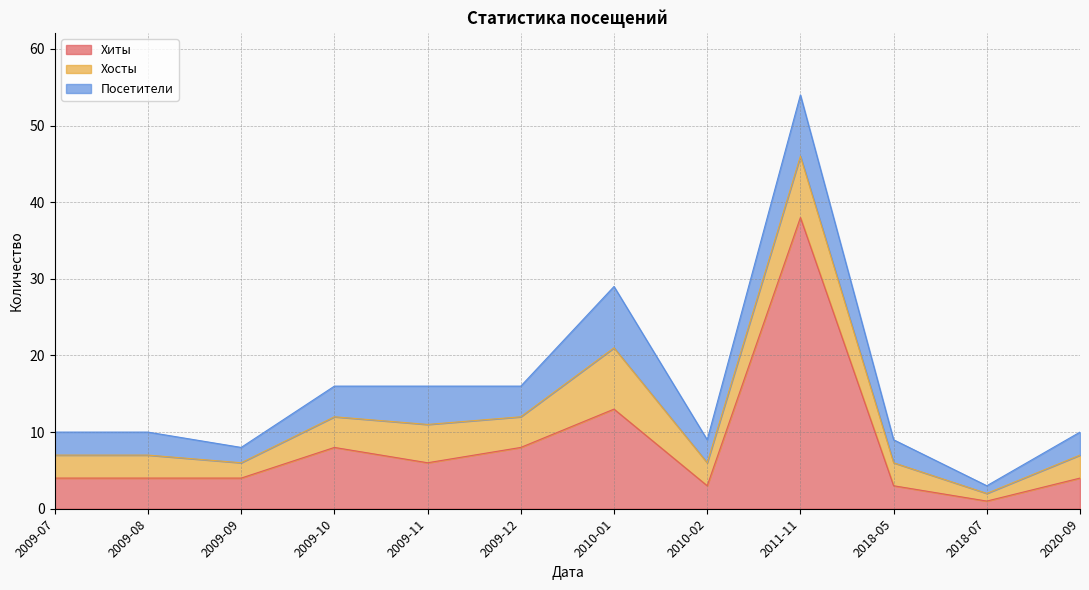

What is the greatest value displayed?

38